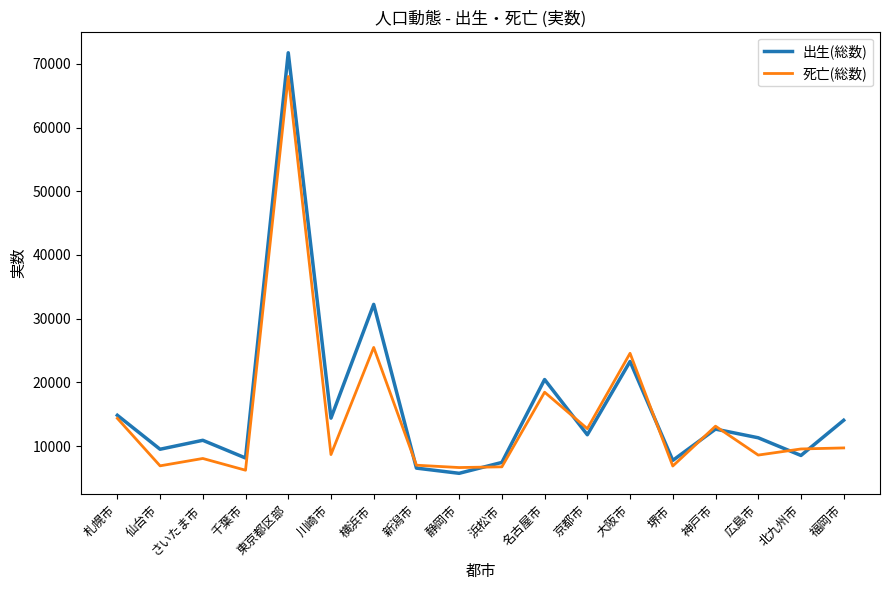

Which category has the highest value across all series?

東京都区部